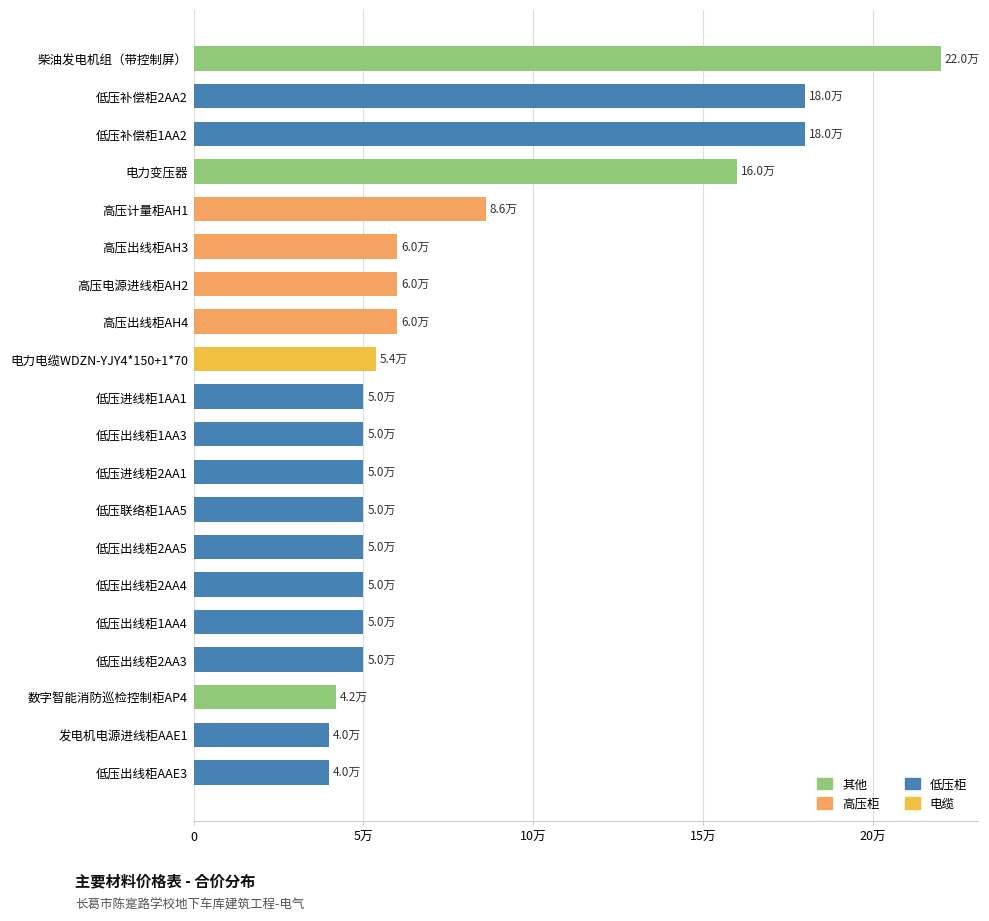

Are the bars horizontal?

Yes